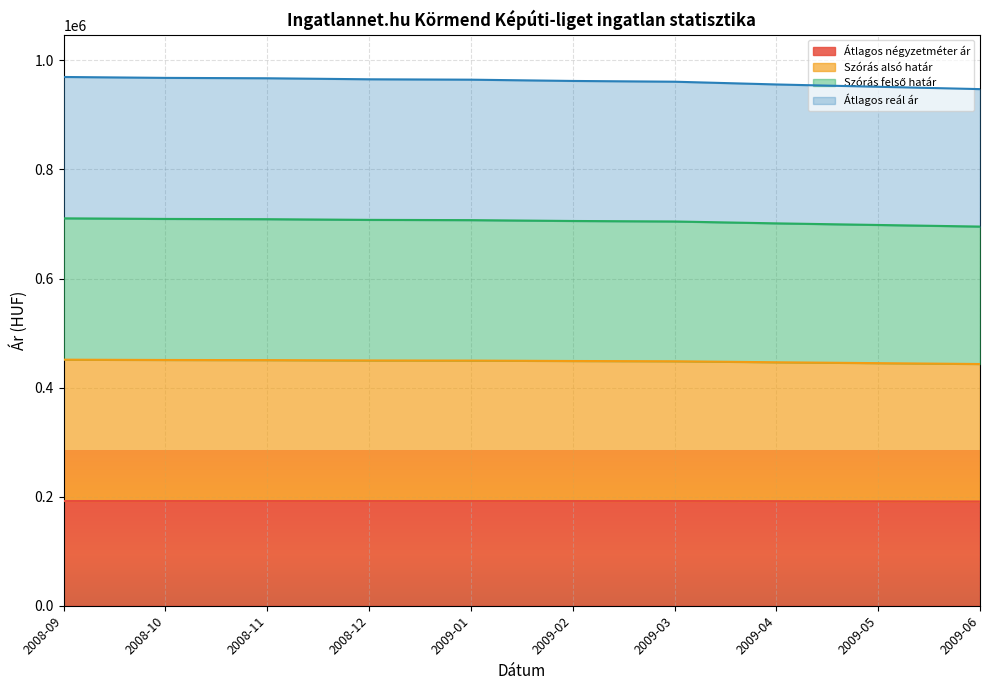

What is the average value of the Szórás felső határ series?

704769